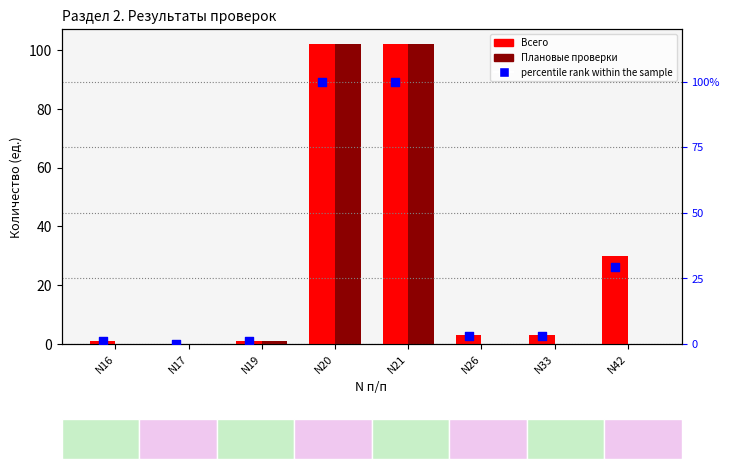

Is the value of Плановые проверки at N33 greater than the value of Всего at N16?

No